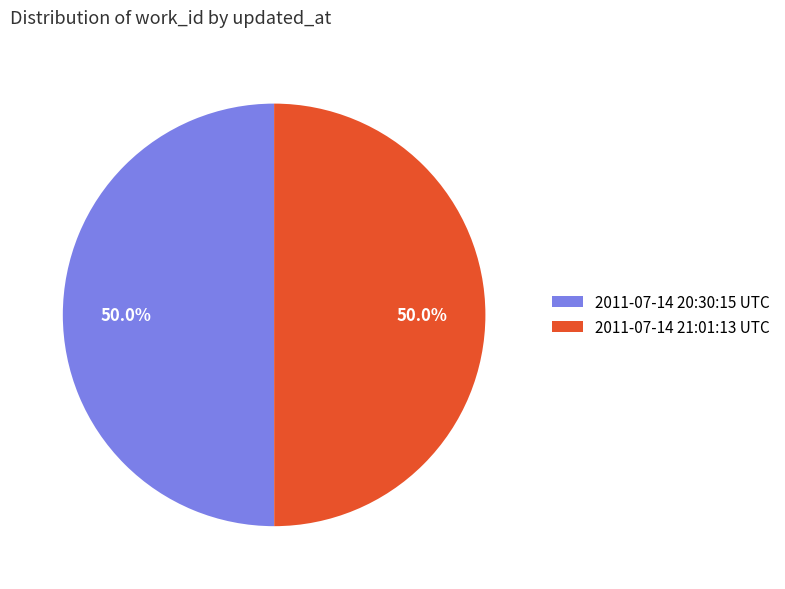

To the nearest percent, what is the combined percentage of 2011-07-14 21:01:13 UTC and 2011-07-14 20:30:15 UTC?

100%